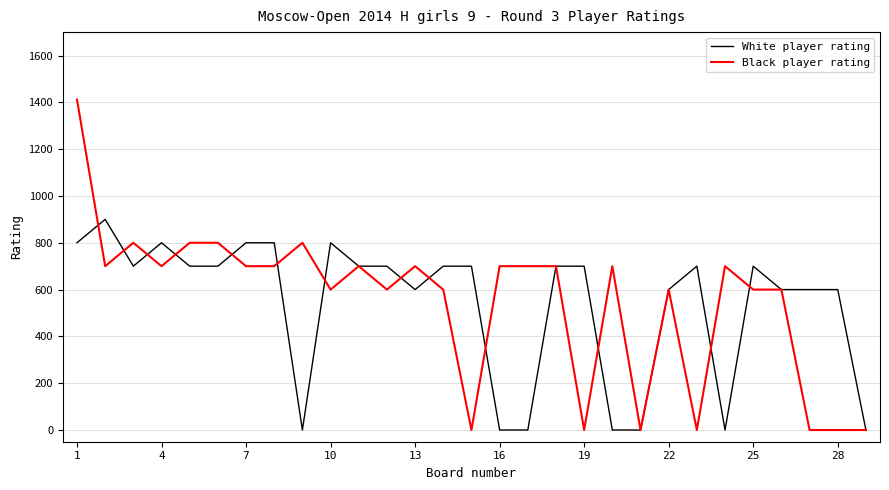

List the series in order of their peak value, lowest first.

White player rating, Black player rating